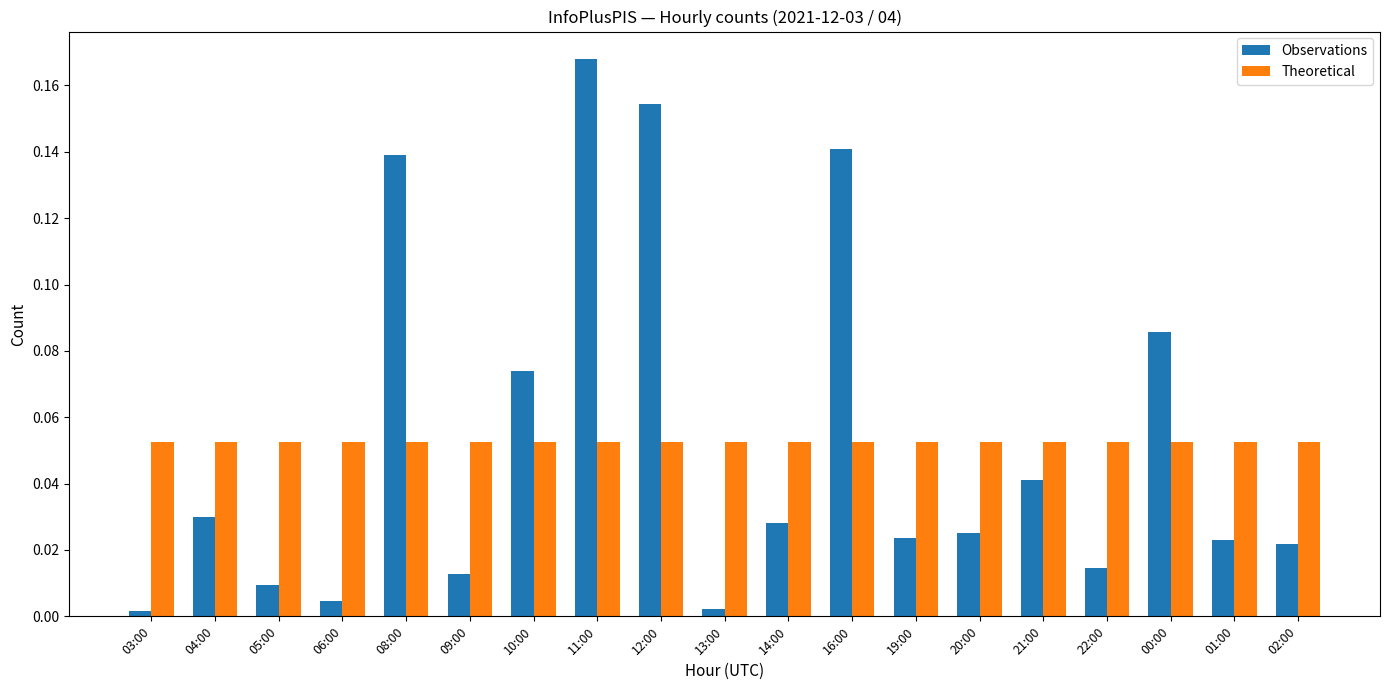

Which category has the highest value across all series?

11:00